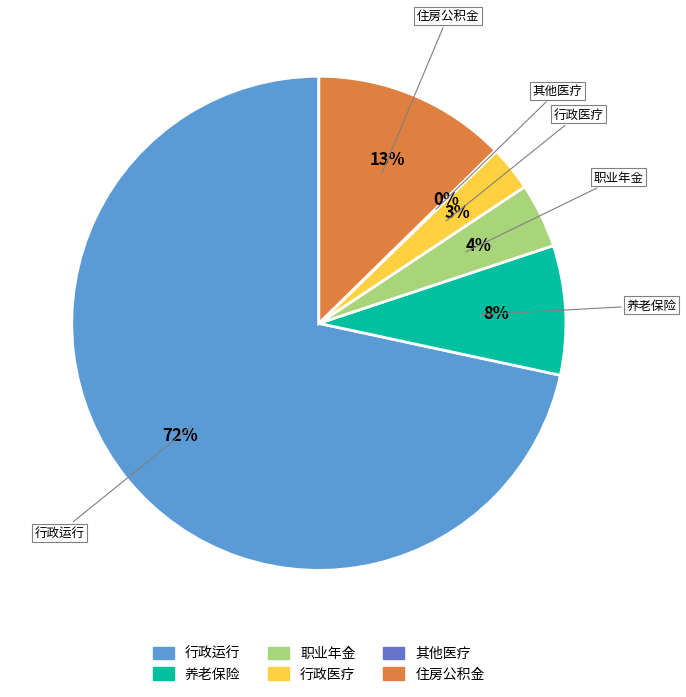

What percentage is the 住房公积金 slice, to the nearest percent?

13%